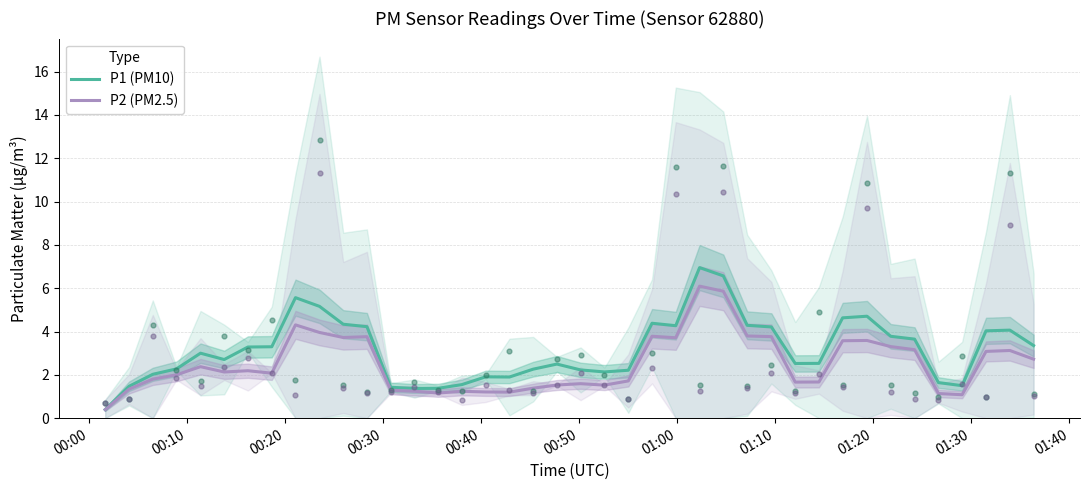

What are all the series names shown in the legend?

P1 (PM10), P2 (PM2.5)